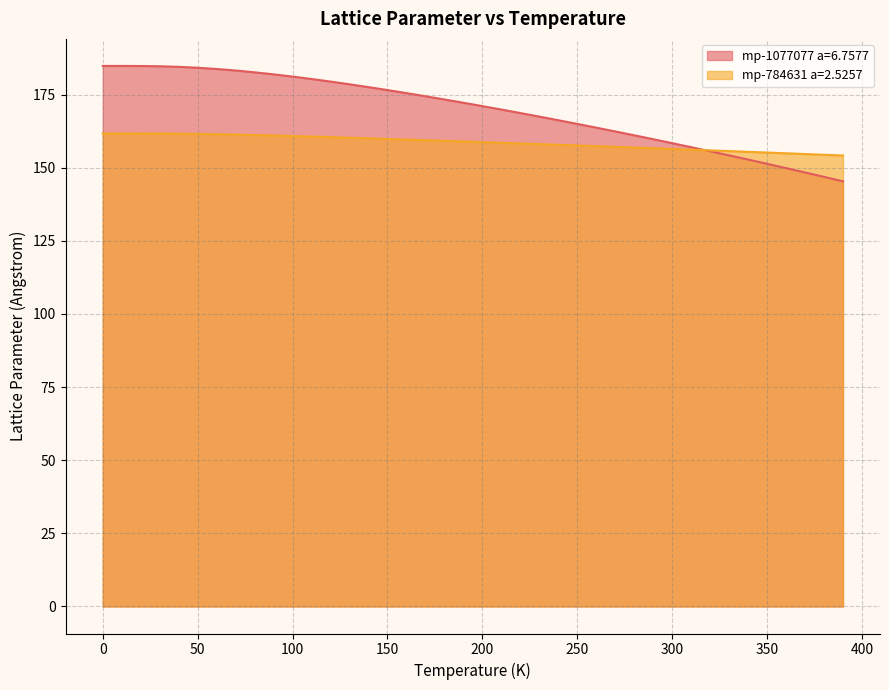

What position from the left is 200.0?

21